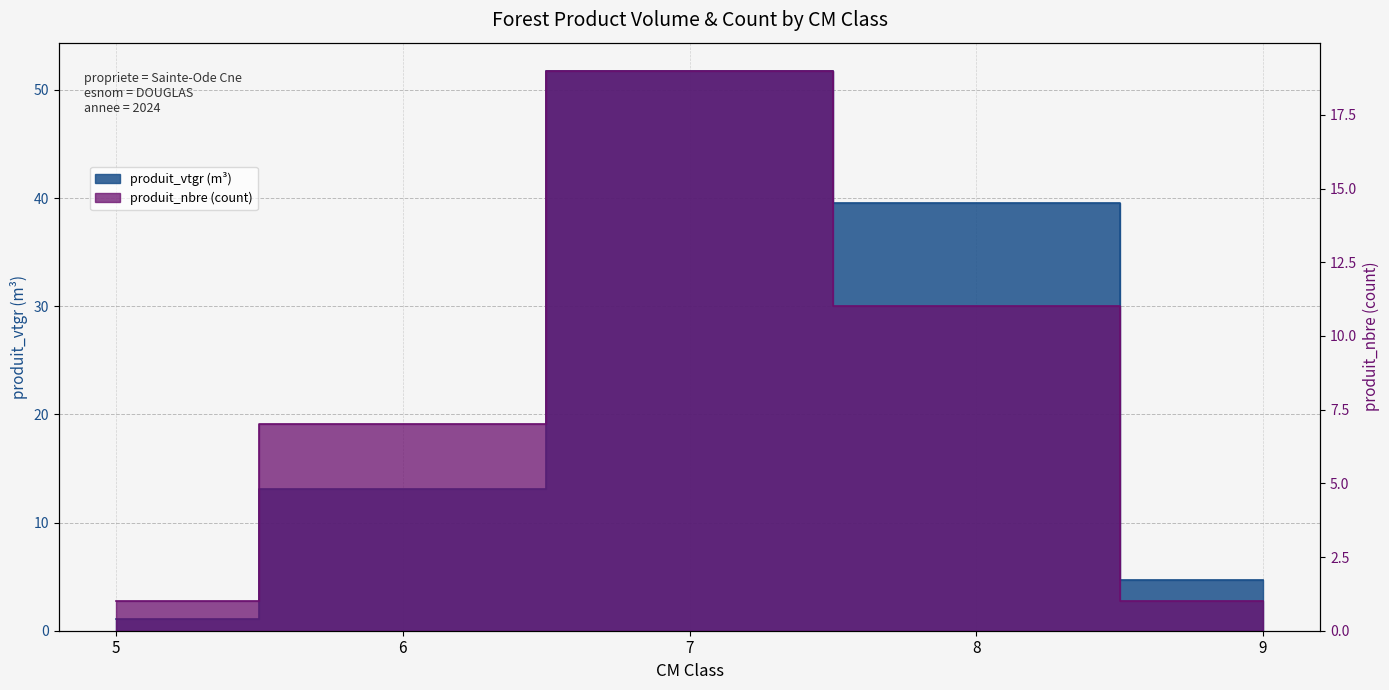

What is the approximate value of produit_nbre at 8?

11.0